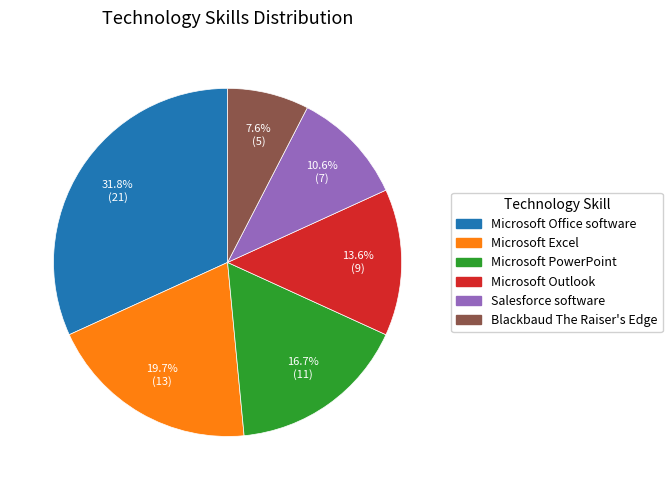

Which slice is the largest?

Microsoft Office software